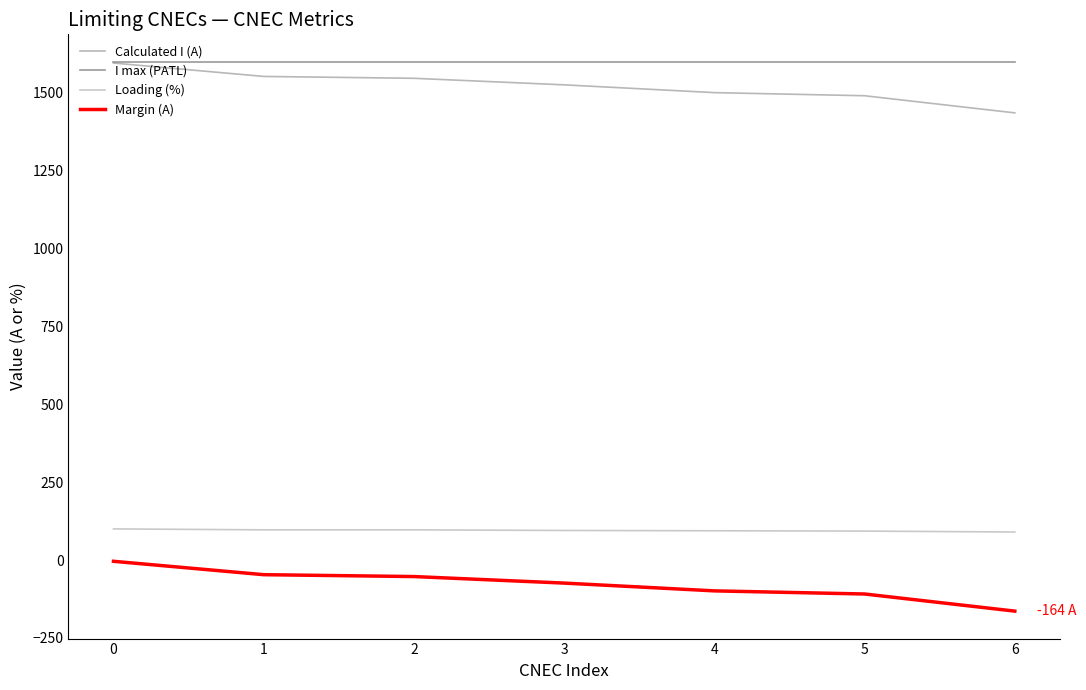

Is the value of I max (PATL) at 4 greater than the value of Loading (%) at 2?

Yes